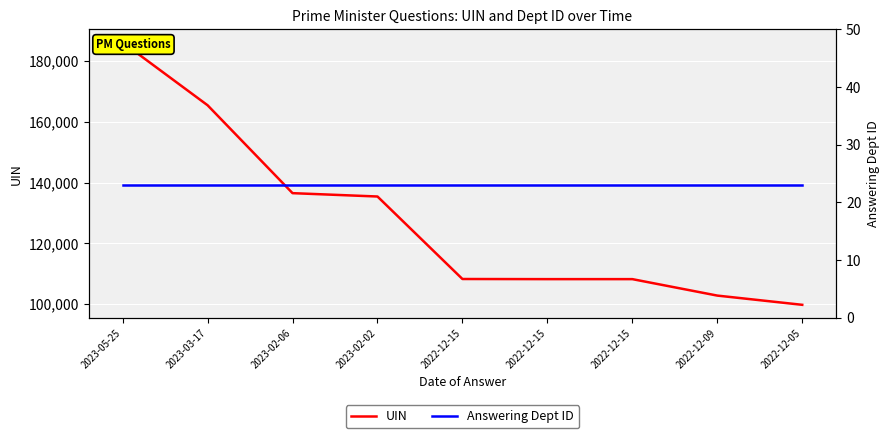

What value does the Answering Dept ID series have at 2022-12-15?

23